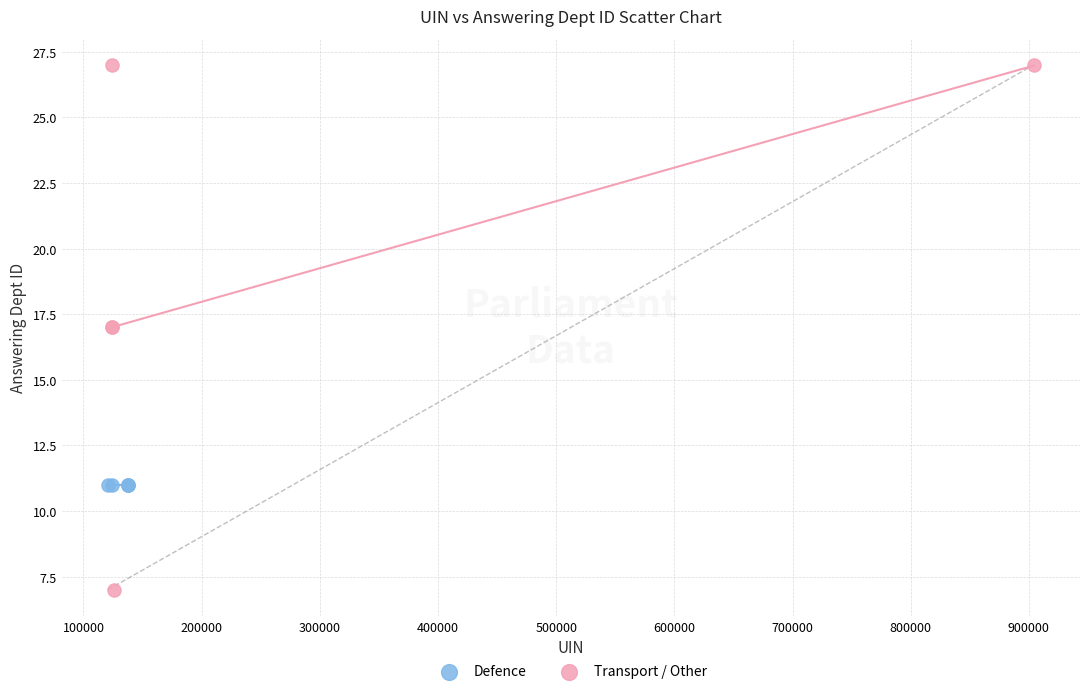

Which series contains the lowest Y value?

Transport / Other